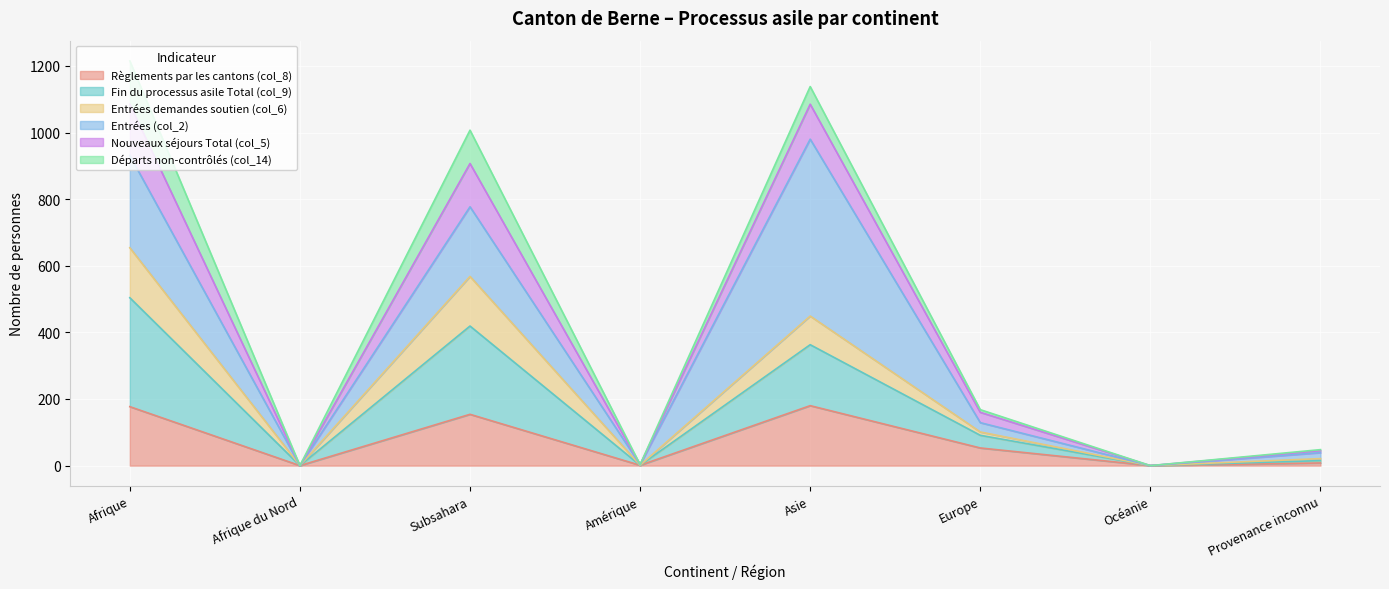

The value of Règlements par les cantons (col_8) at Afrique du Nord is 115. True or false?

False